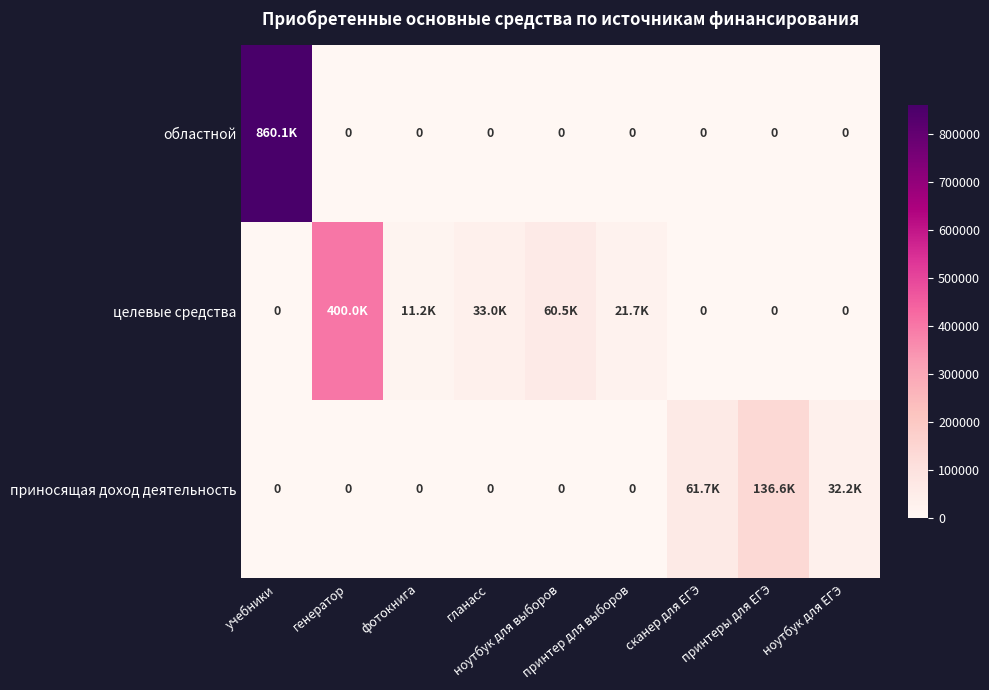

How many values in the целевые средства series are below 11170?

4